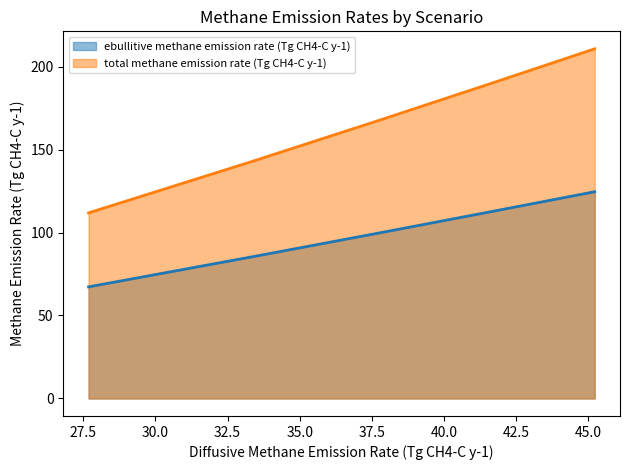

True or false: ebullitive methane emission rate (Tg CH4-C y-1) and total methane emission rate (Tg CH4-C y-1) intersect in this chart.

False